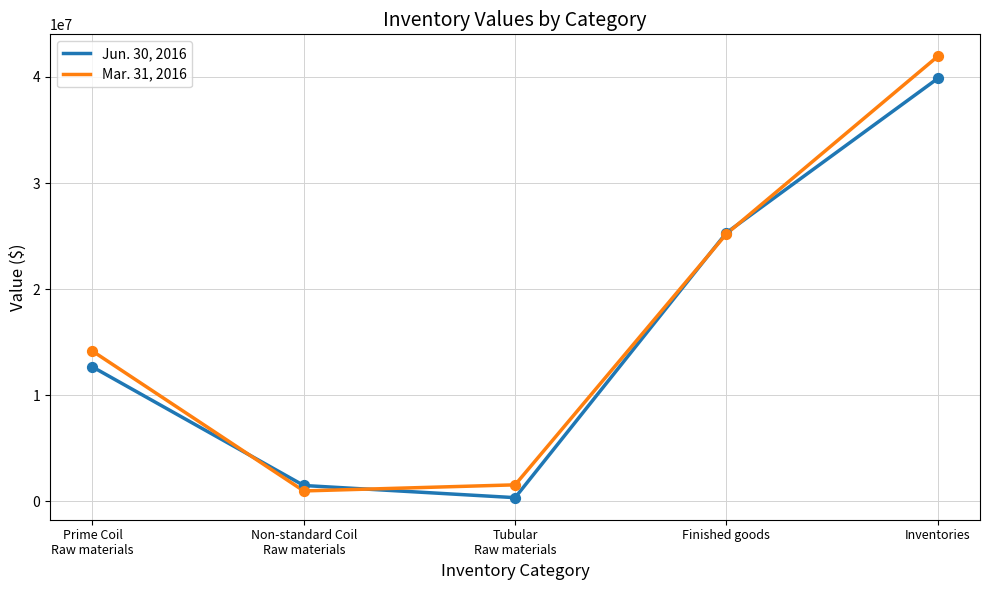

Which series has the largest total across all categories?

Mar. 31, 2016